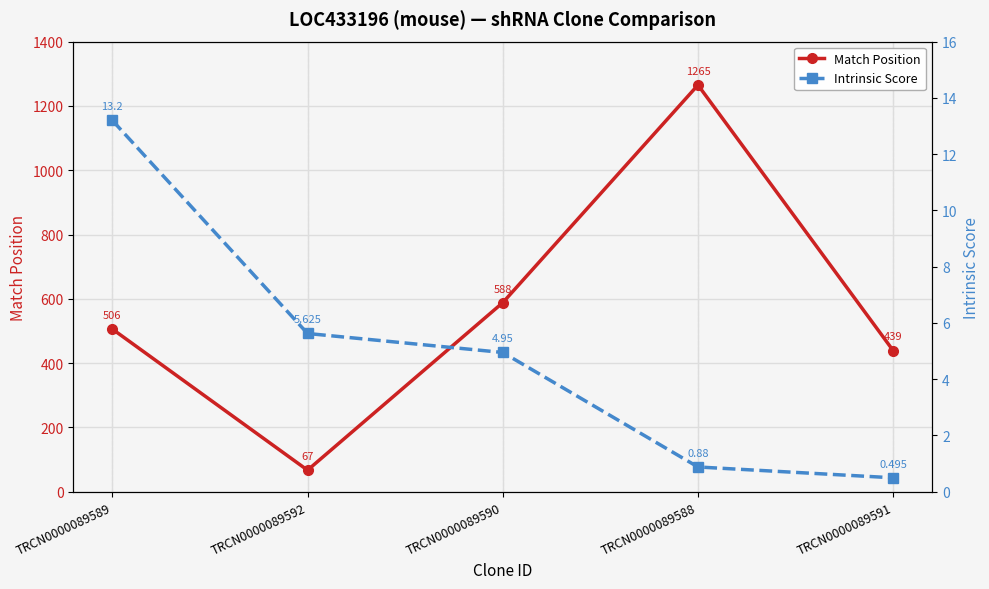

What is the maximum value shown in the chart?

1265.0